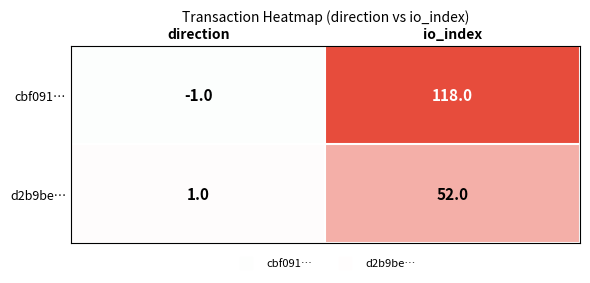

Rank the series by their average value, from lowest to highest.

d2b9be…, cbf091…